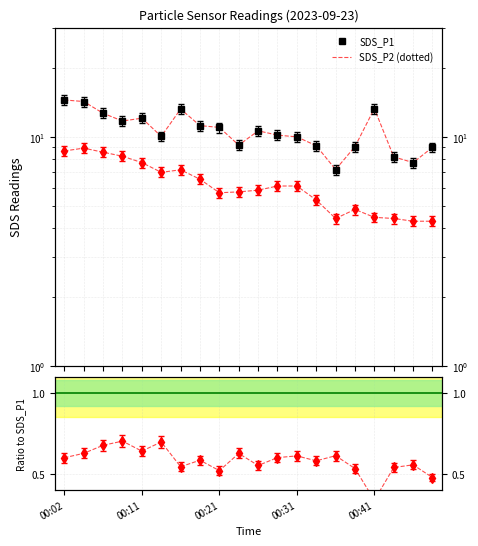

Reading left to right, extract all data points from this chart.

SDS_P1: 14.5	14.3	12.7	11.7	12.1	10.1	13.2	11.2	11.0	9.2	10.6	10.2	10.0	9.2	7.2	9.1	13.3	8.2	7.7	9.0
SDS_P2: 8.7	8.9	8.6	8.2	7.7	7.0	7.2	6.5	5.7	5.8	5.8	6.1	6.1	5.3	4.4	4.8	4.5	4.4	4.3	4.3
Ratio to SDS_P1: 0.6	0.6	0.7	0.7	0.6	0.7	0.5	0.6	0.5	0.6	0.6	0.6	0.6	0.6	0.6	0.5	0.3	0.5	0.6	0.5